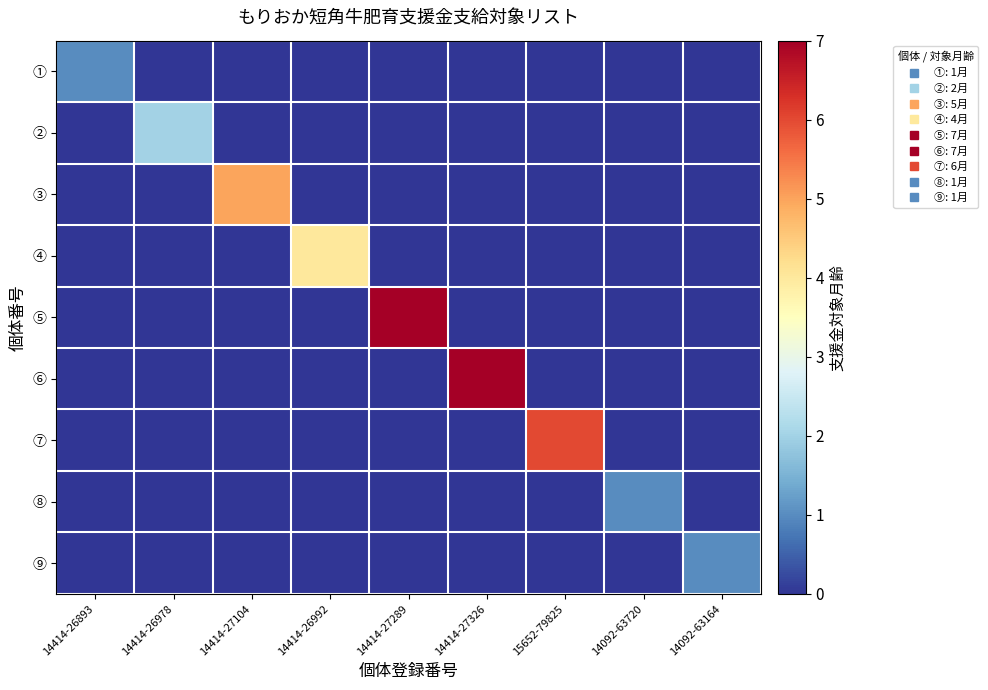

How many data points does each series have?

9